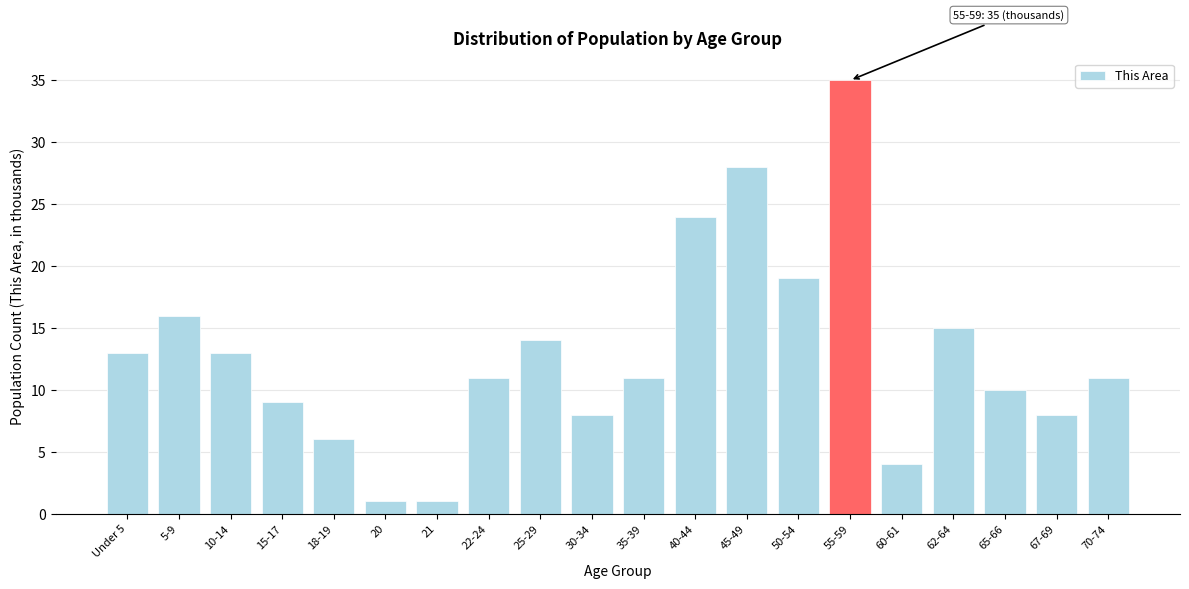

Reading left to right, list all the values displayed in this chart.

Under 5=13	5-9=16	10-14=13	15-17=9	18-19=6	20=1	21=1	22-24=11	25-29=14	30-34=8	35-39=11	40-44=24	45-49=28	50-54=19	55-59=35	60-61=4	62-64=15	65-66=10	67-69=8	70-74=11